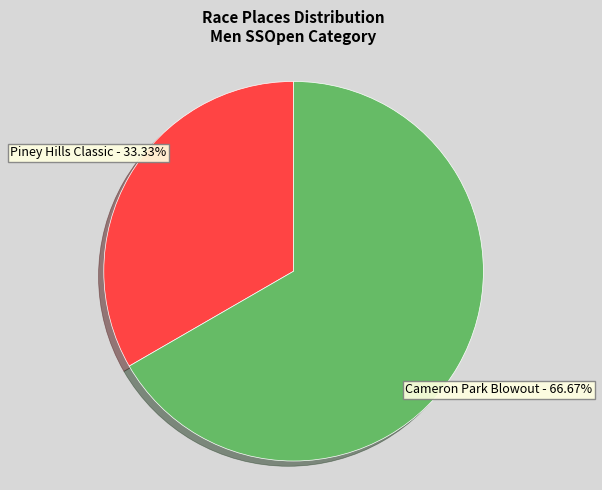

Does any single category account for the majority?

Yes